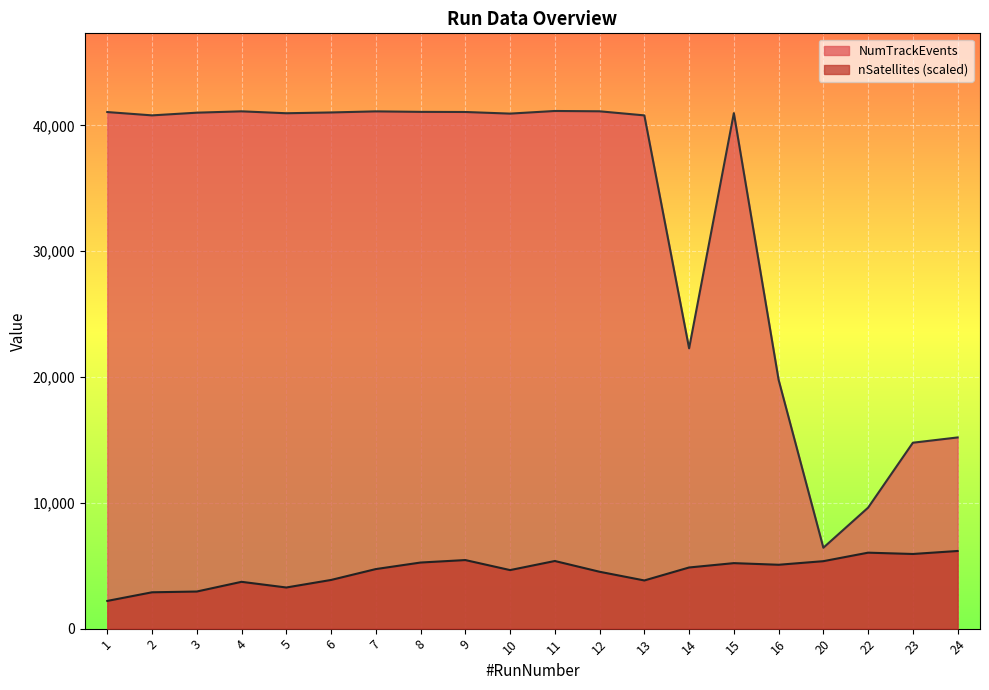

How many lines are shown in the chart?

2